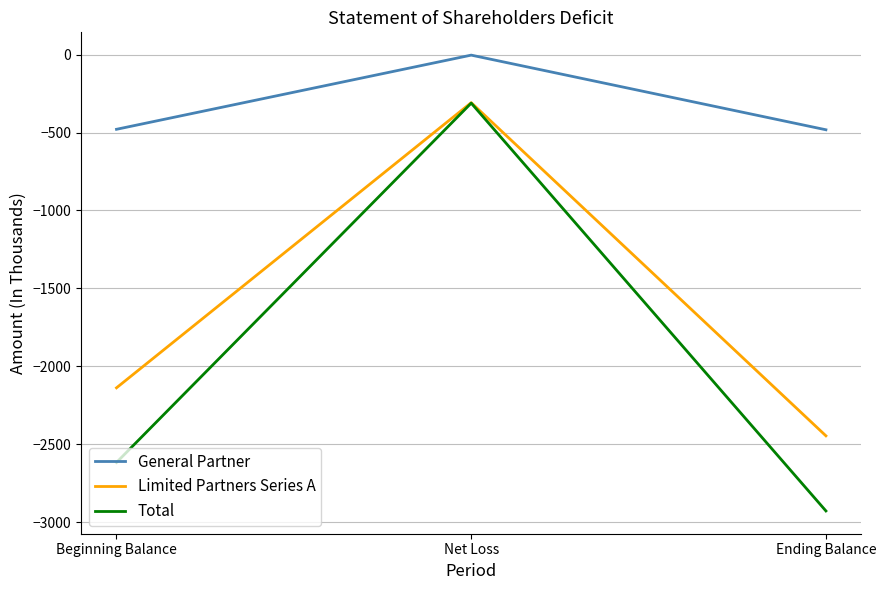

List the series in order of their overall mean, lowest first.

Total, Limited Partners Series A, General Partner